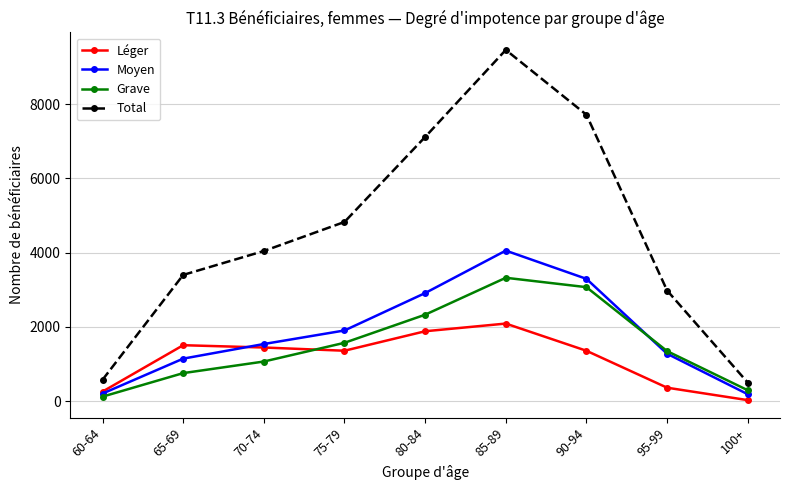

Which series changed the most between 65-69 and 70-74?

Total